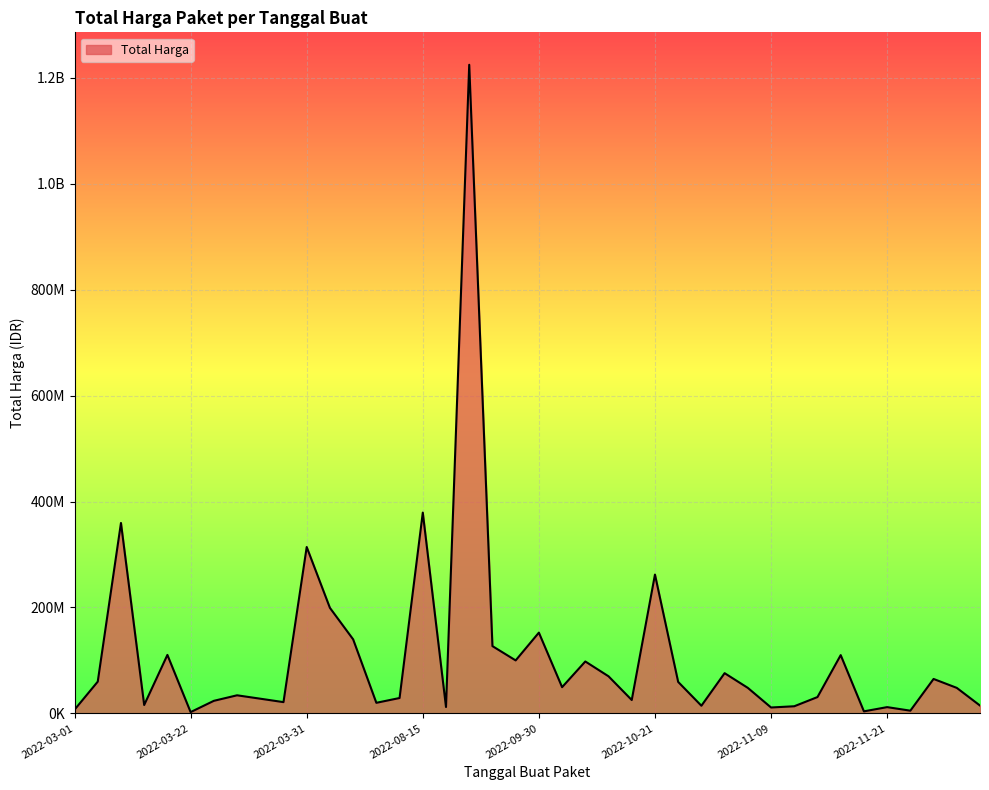

Does the chart have visible grid lines?

Yes